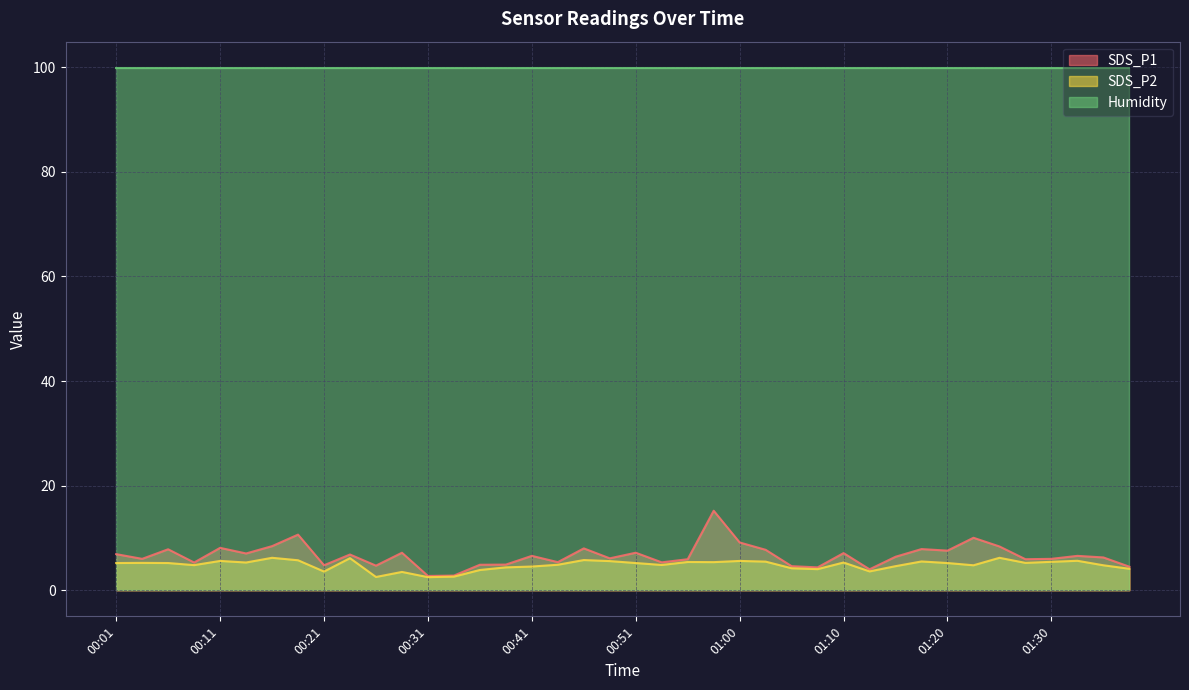

Does the chart display data point markers on the line(s)?

No